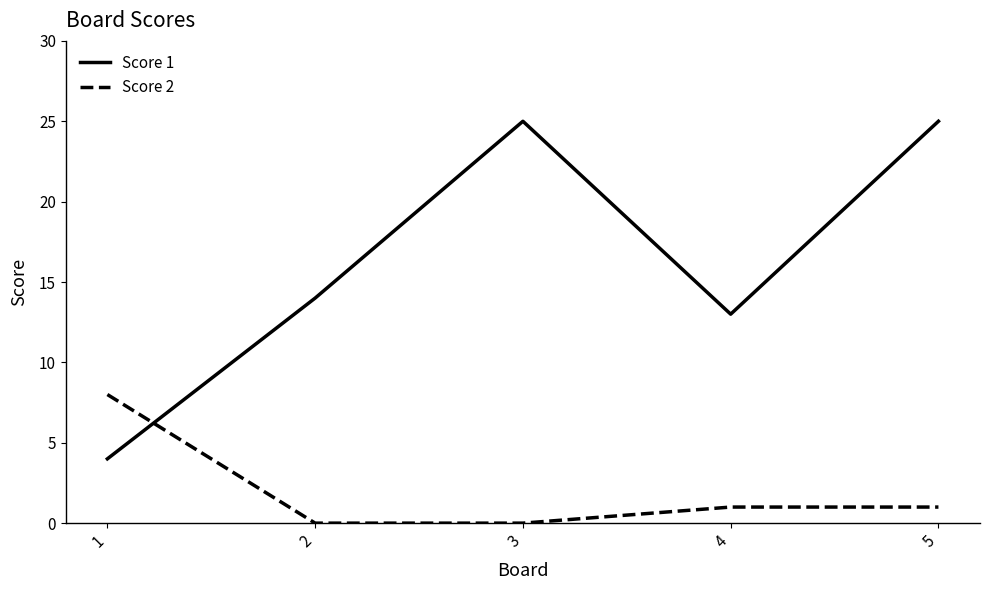

True or false: Score 2 has more than 2 points higher than both neighbors.

False